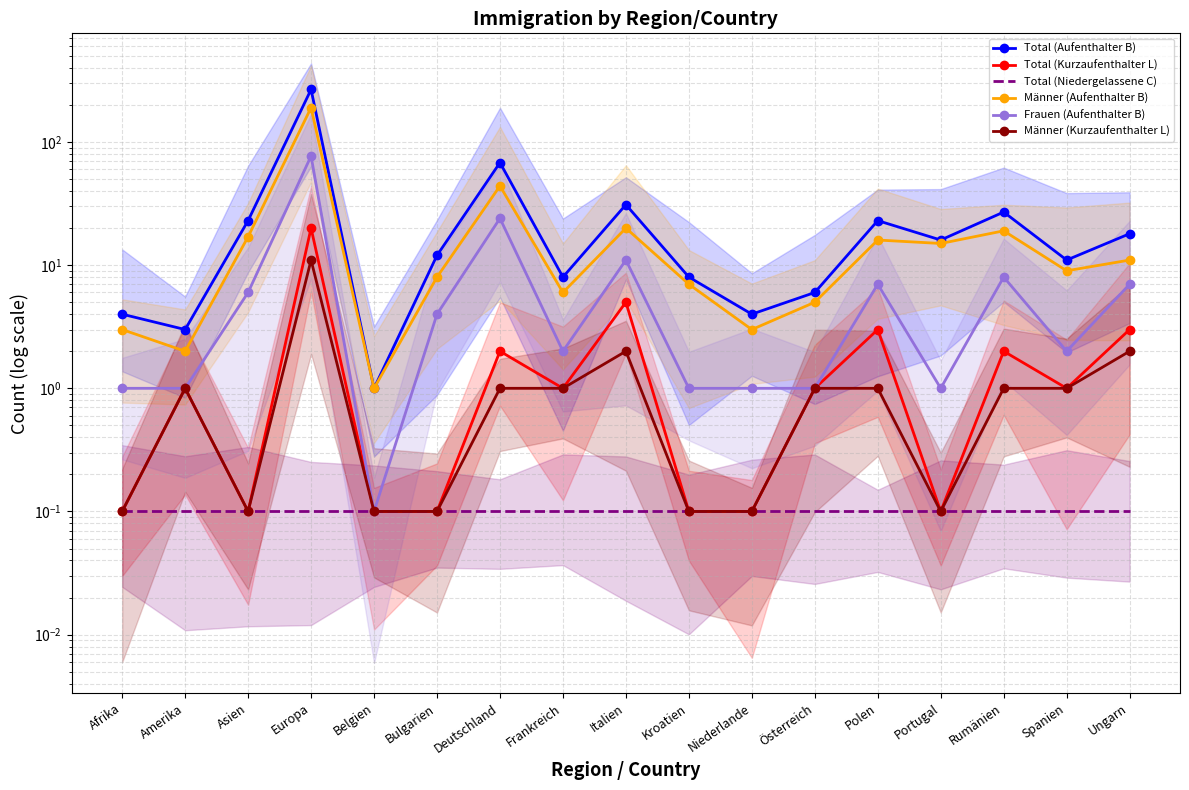

How many lines are shown in the chart?

6